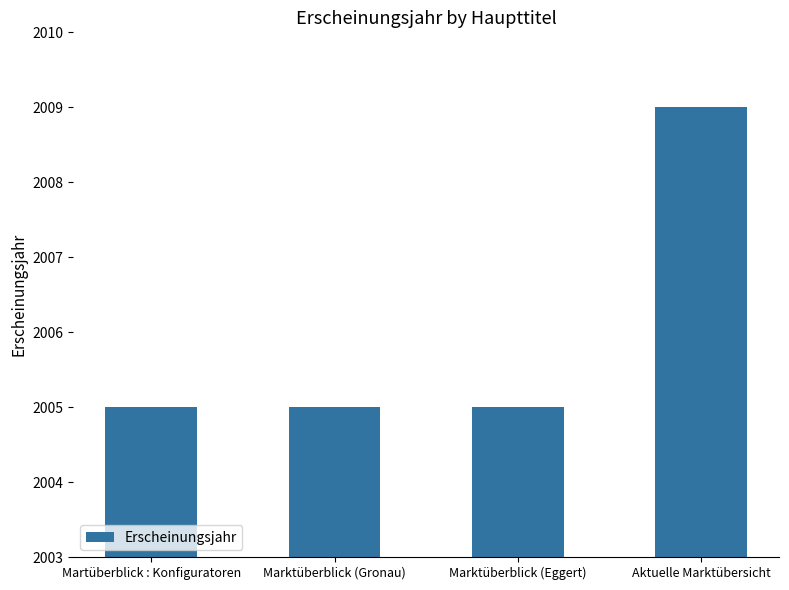

At which category does the chart reach its peak across all series?

Aktuelle Marktübersicht